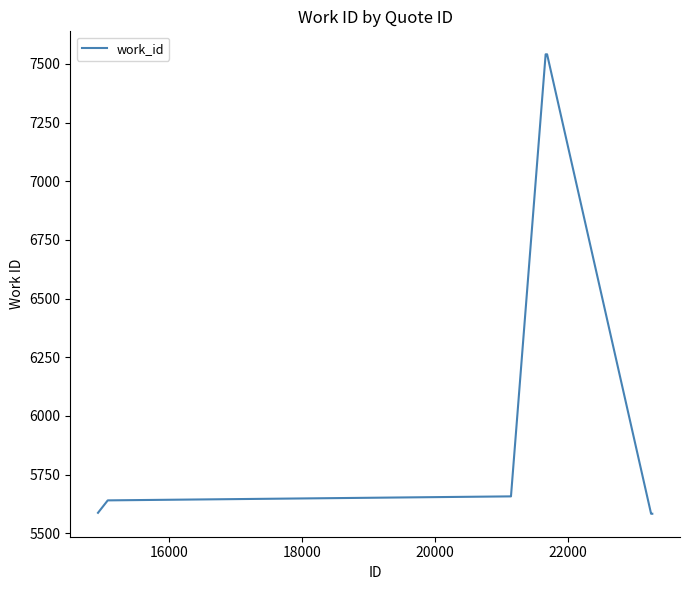

What is the minimum value shown in the chart?

5583